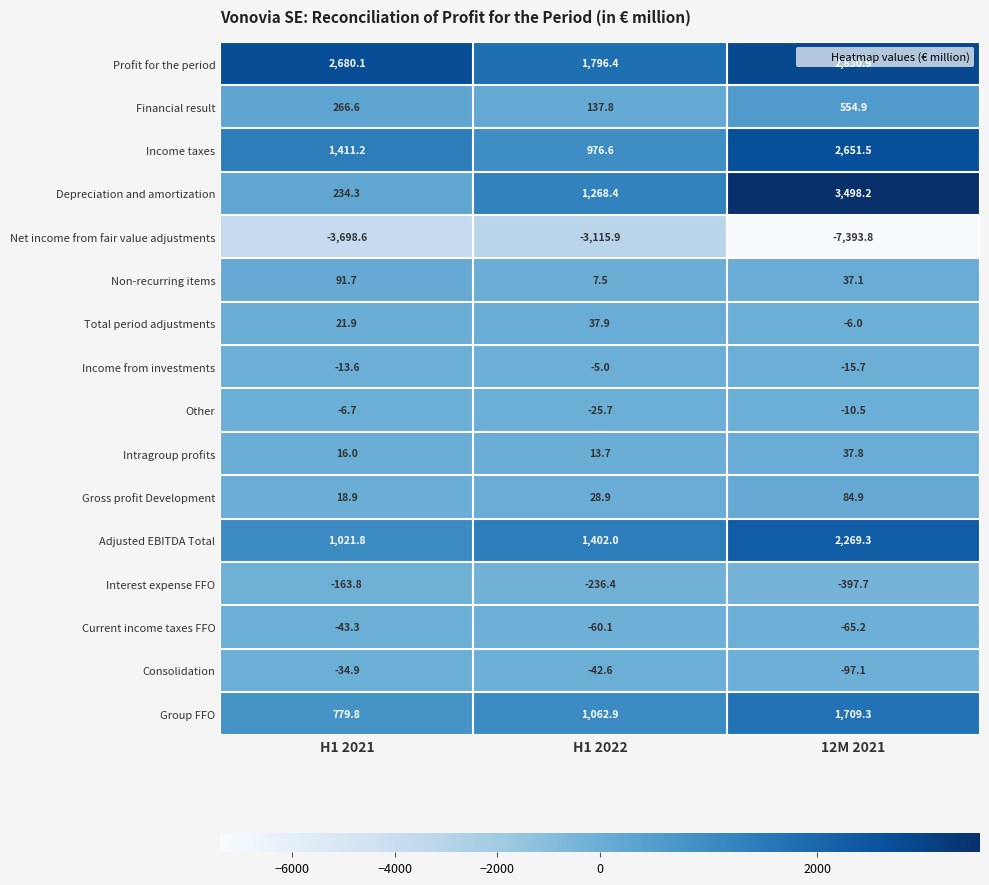

Which series has the widest spread of values?

Net income from fair value adjustments